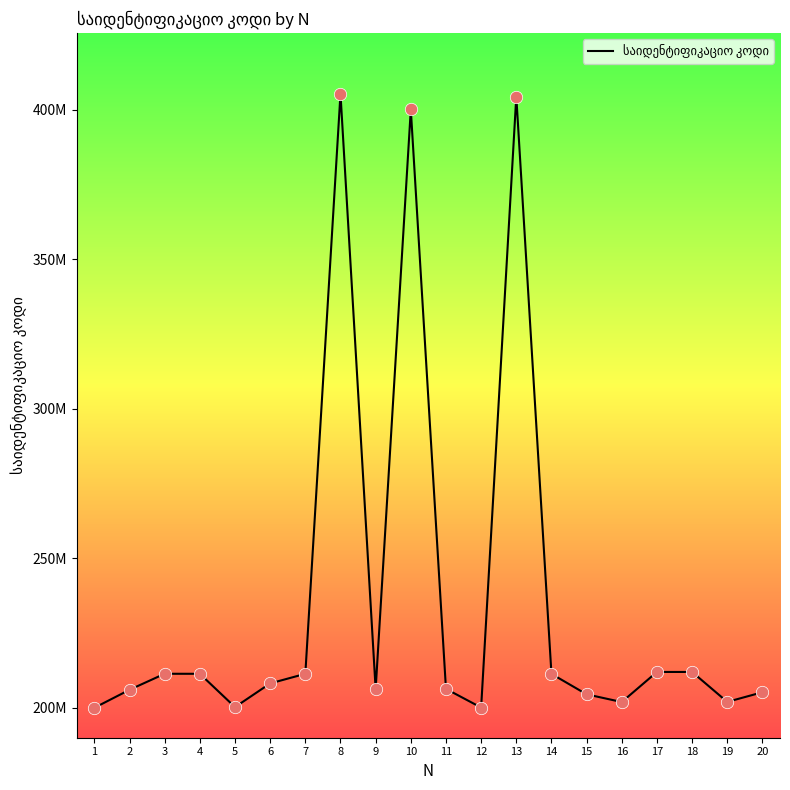

Approximately how many times larger is the value at 20 compared to 15?

1.0